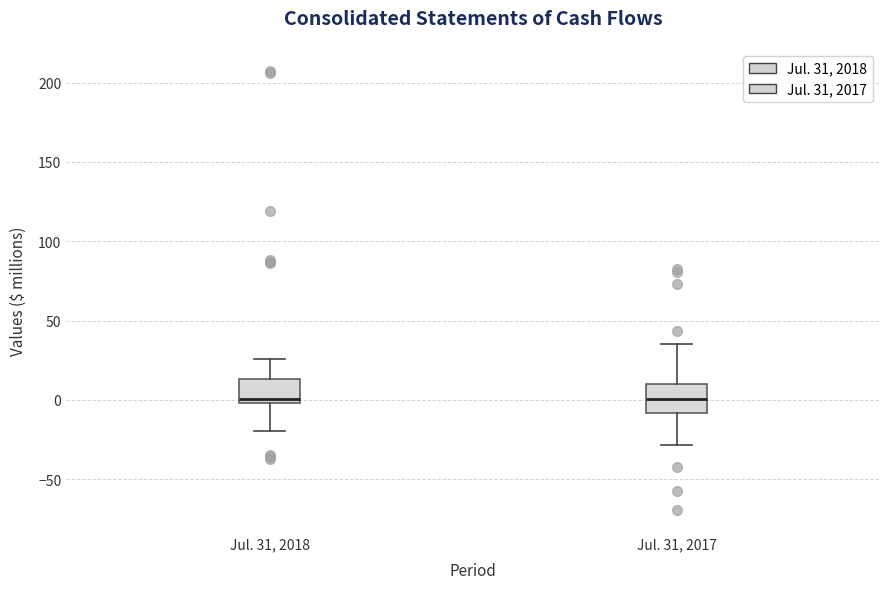

Reading left to right, transcribe this box plot: for each box, give where its median line is, the range the box spans, and where its two whiskers end, as read against the y-axis. The values are not printed on the chart, so give them approximately, as read against the axis.

Jul. 31, 2018: median 0 (just above the box's lower edge), box 0 to 15, whiskers -20 to 25
Jul. 31, 2017: median 0, box -10 to 10, whiskers -30 to 35